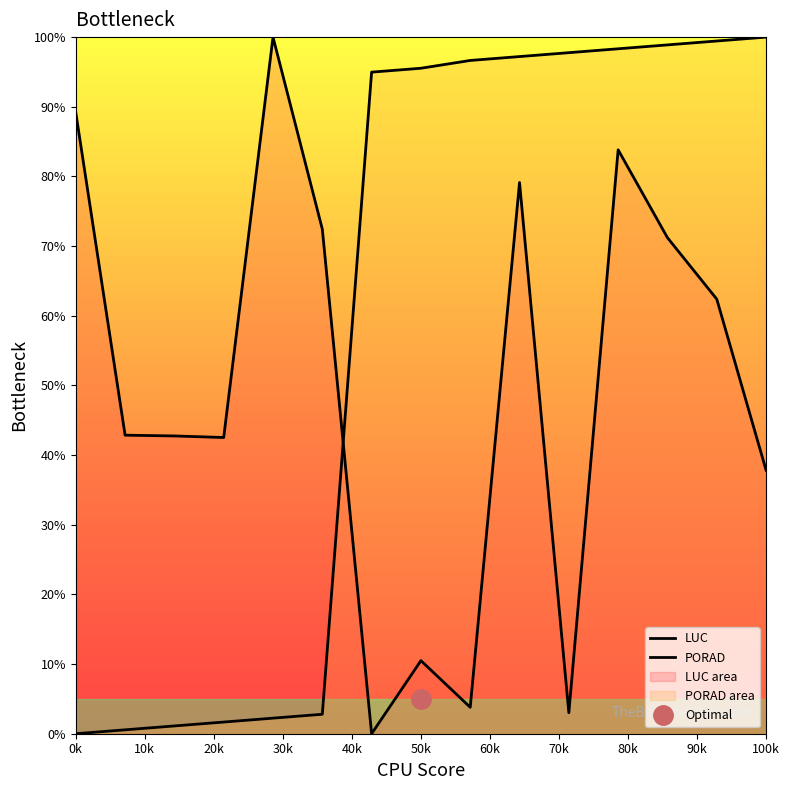

What are all the series names shown in the legend?

LUC, PORAD